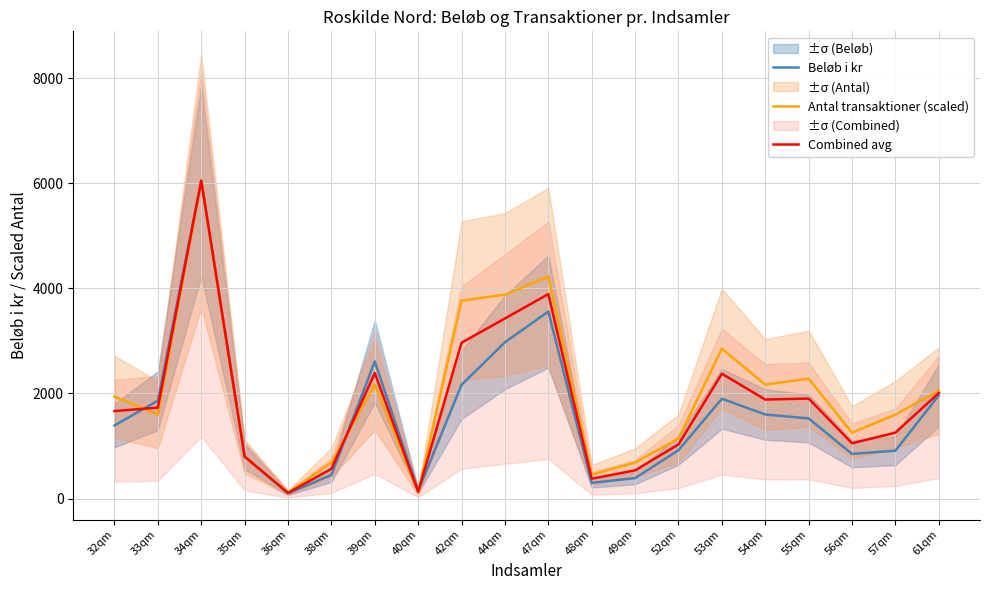

Where is the first local maximum for Beløb i kr?

34qm